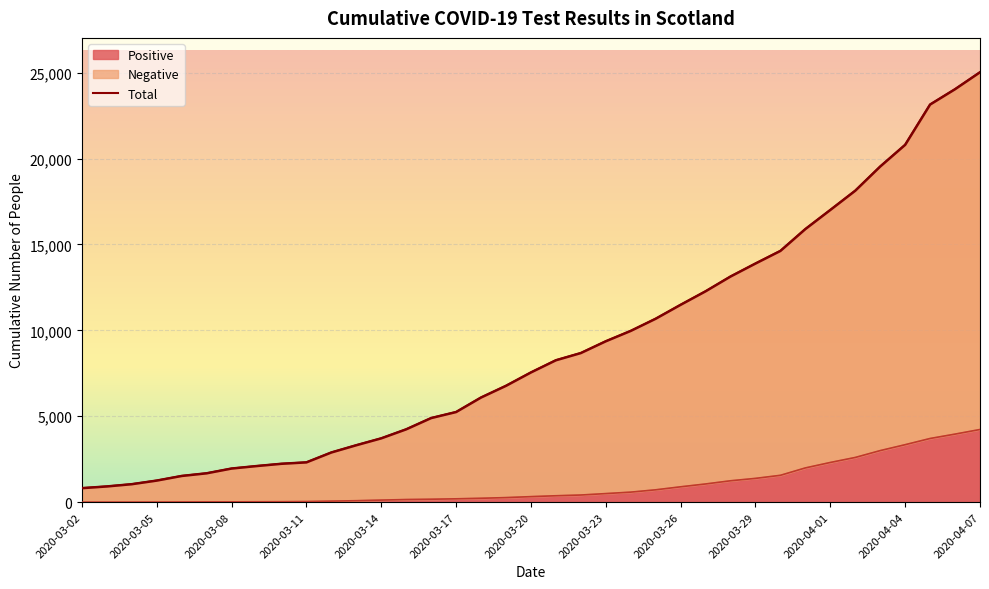

True or false: Positive and Negative intersect in this chart.

False